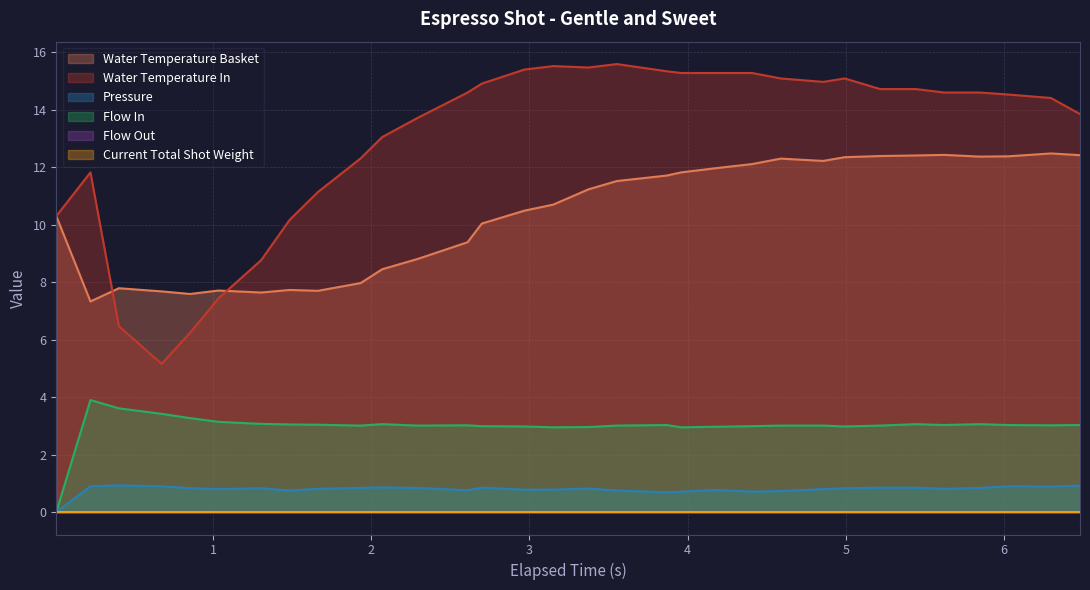

Does the chart have visible grid lines?

Yes